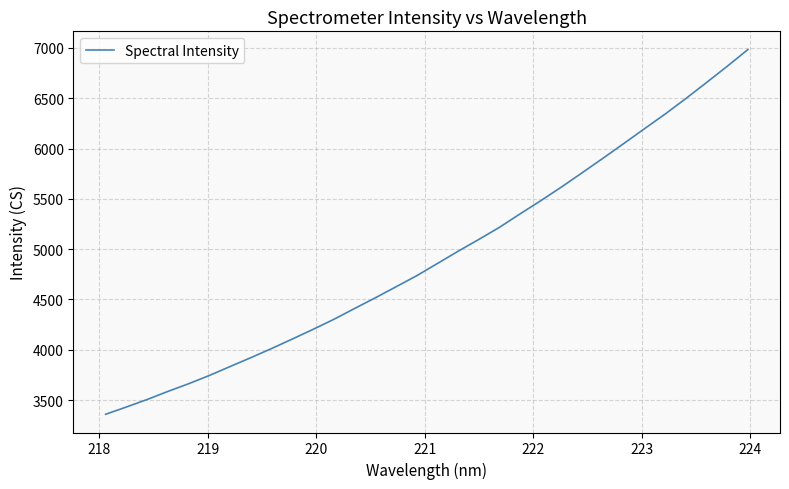

True or false: there are more than 2 points higher than both neighbors.

False